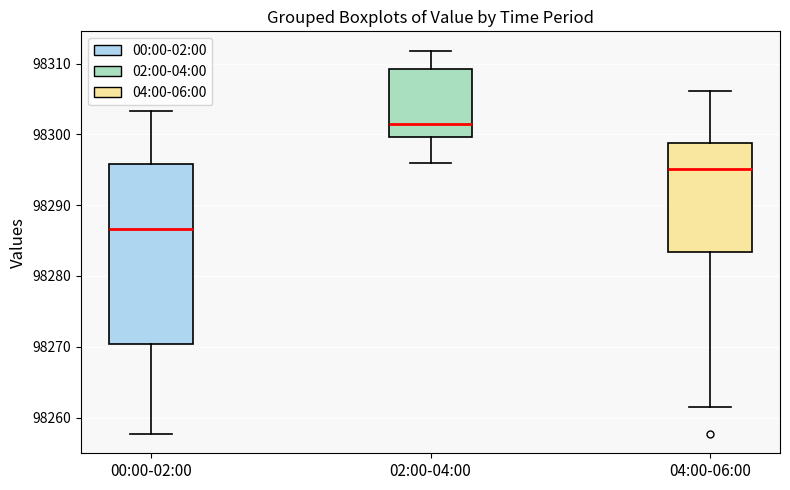

Comparing the boxes themselves (not the whiskers), which one is the tallest?

00:00-02:00